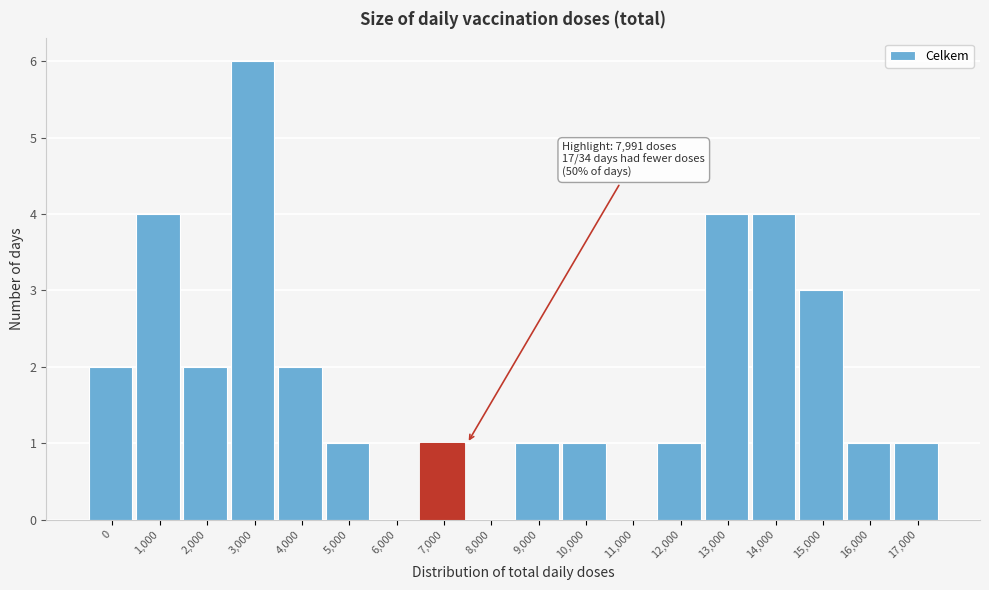

Reading left to right, extract all data points from this chart.

0=2	1,000=4	2,000=2	3,000=6	4,000=2	5,000=1	6,000=0	7,000=1	8,000=0	9,000=1	10,000=1	11,000=0	12,000=1	13,000=4	14,000=4	15,000=3	16,000=1	17,000=1